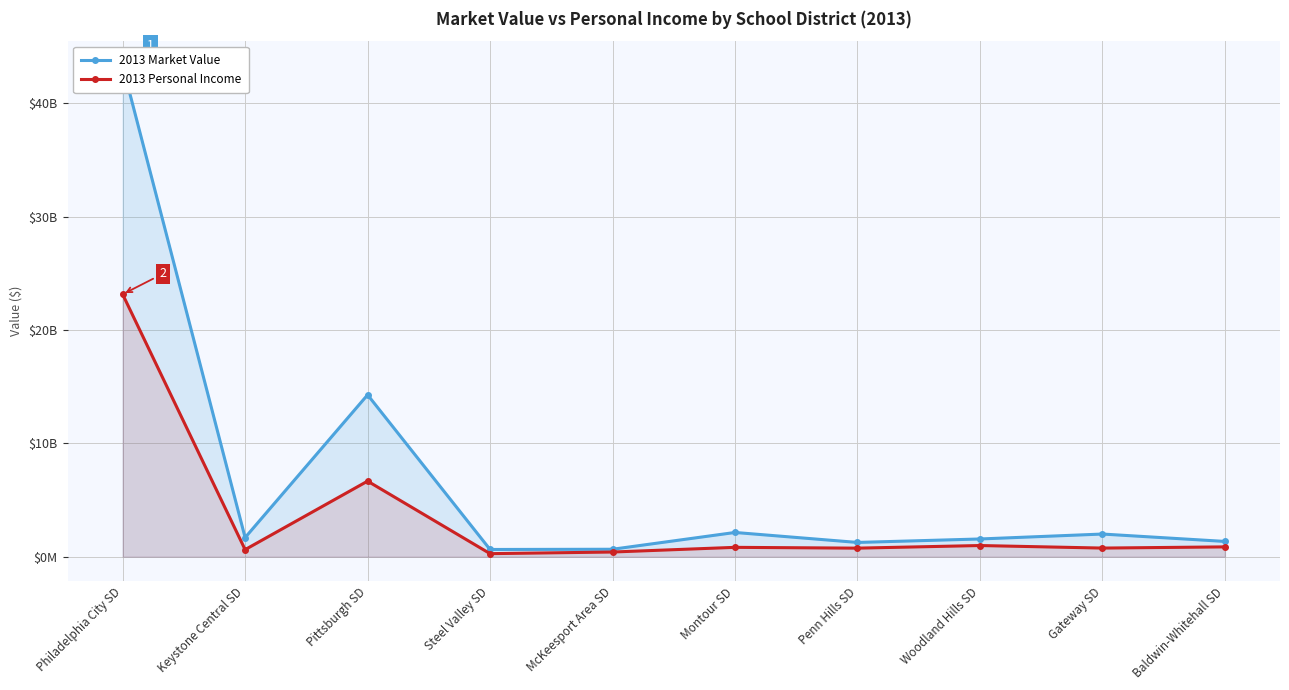

What is the average value of the 2013 Personal Income series?

3531884141